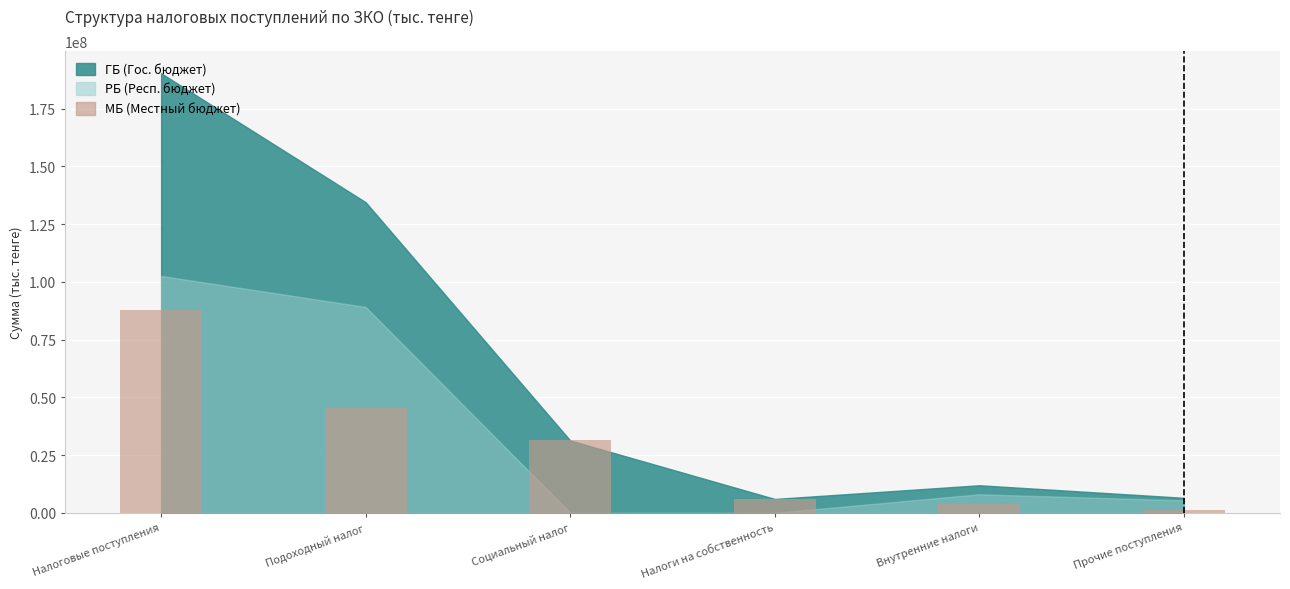

What is the smallest value displayed?

1119311